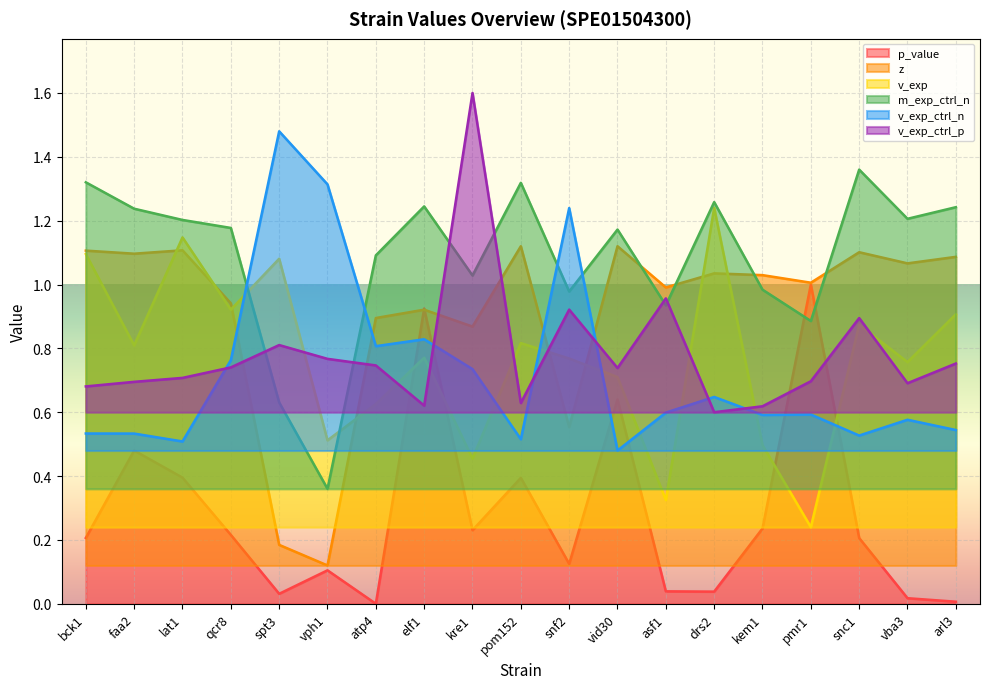

Which series has the largest range (max minus min)?

p_value